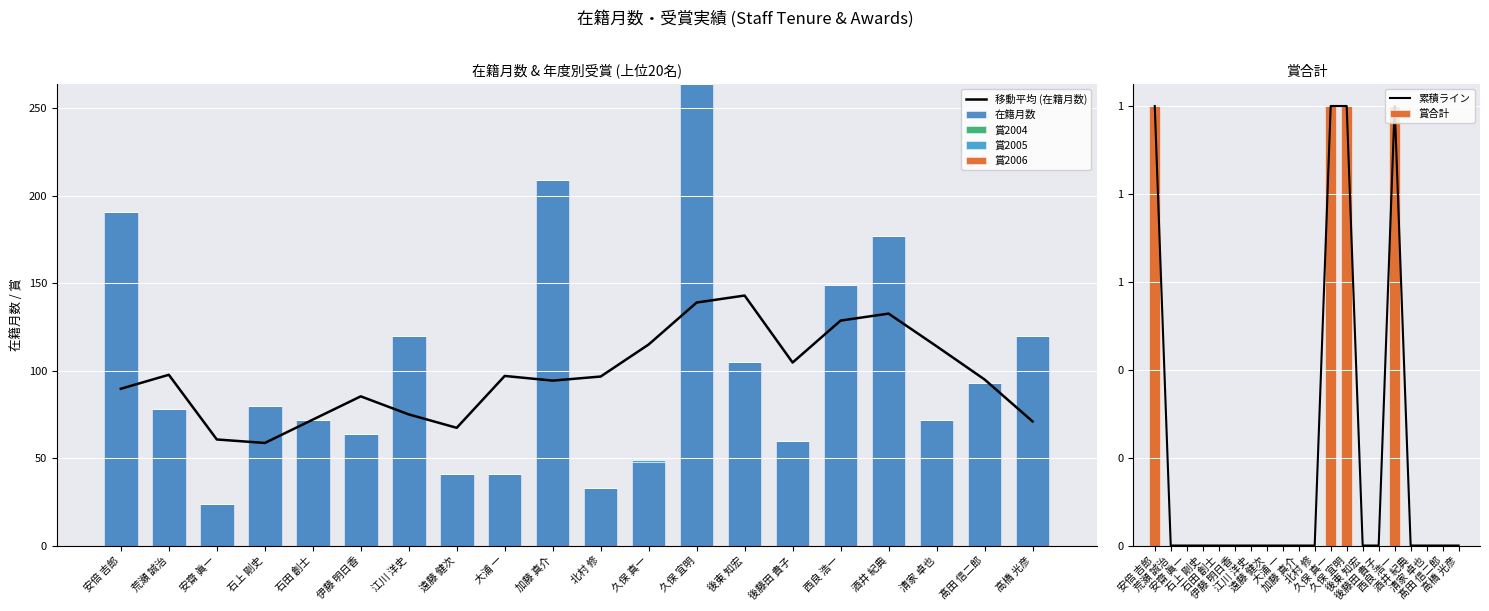

How many bars are there in total?

60